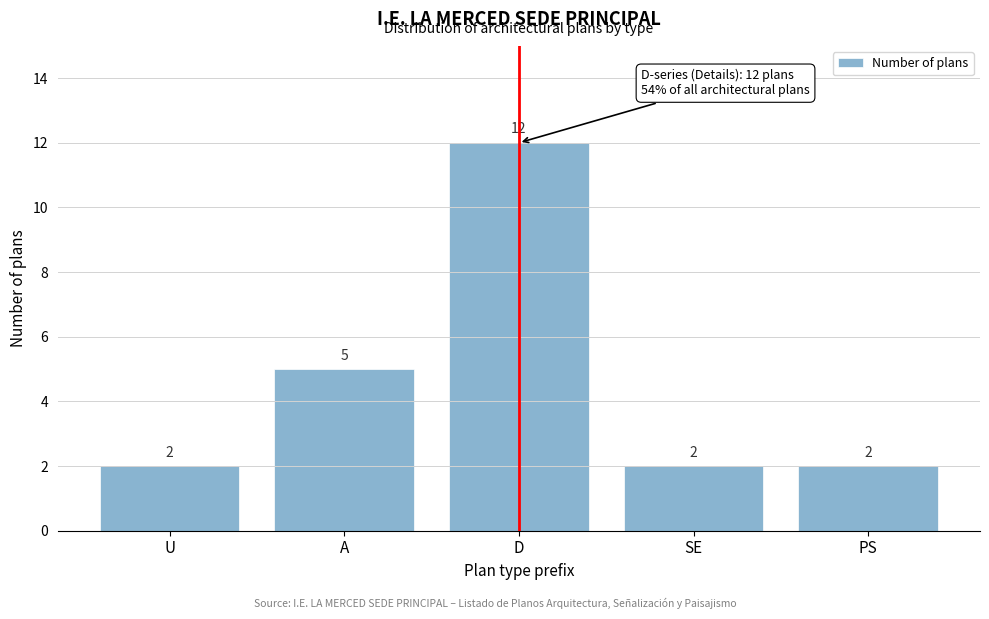

Reading left to right, list all the values displayed in this chart.

2	5	12	2	2